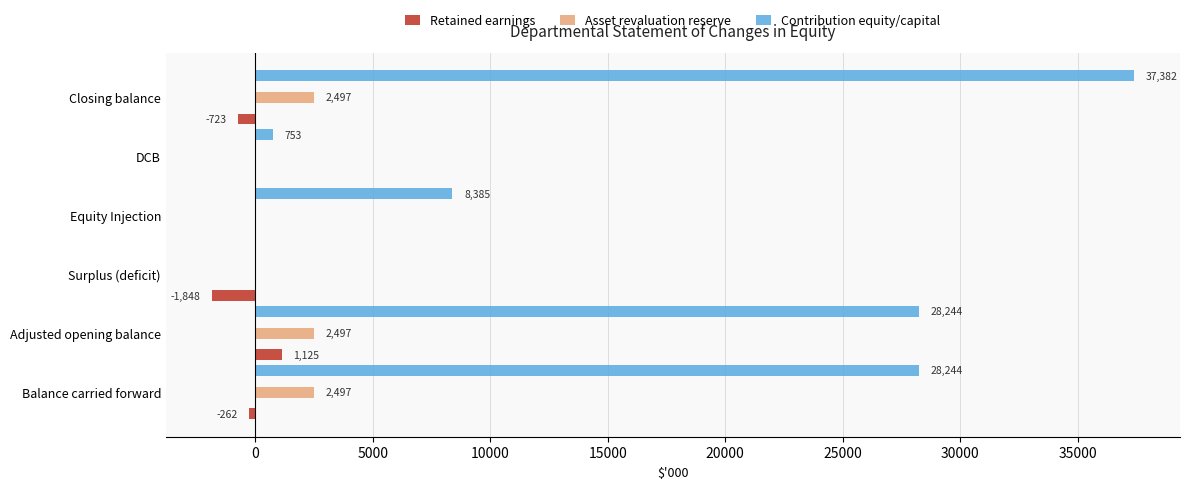

Between Adjusted opening balance and DCB, which series saw the biggest shift?

Contribution equity/capital